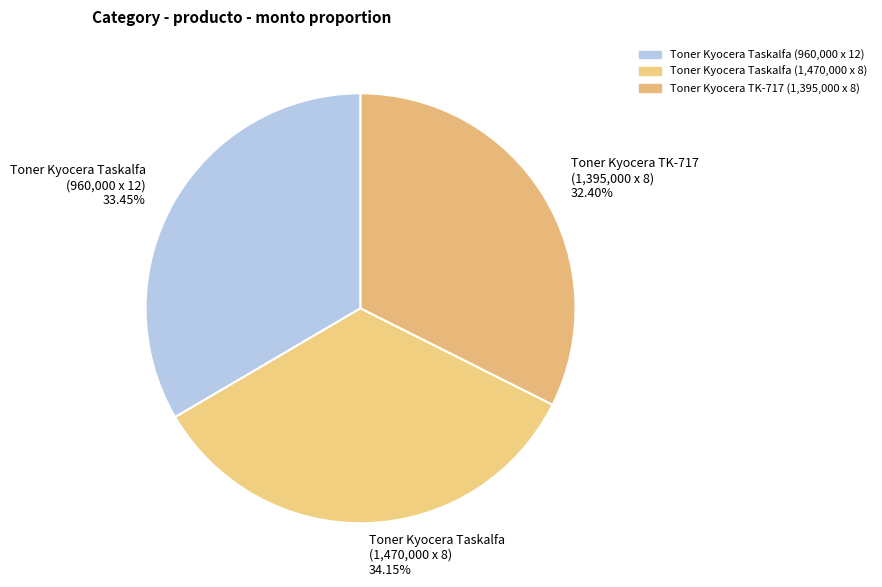

Is Toner Kyocera Taskalfa (1,470,000 x 8) 34.15% the majority of the pie?

No